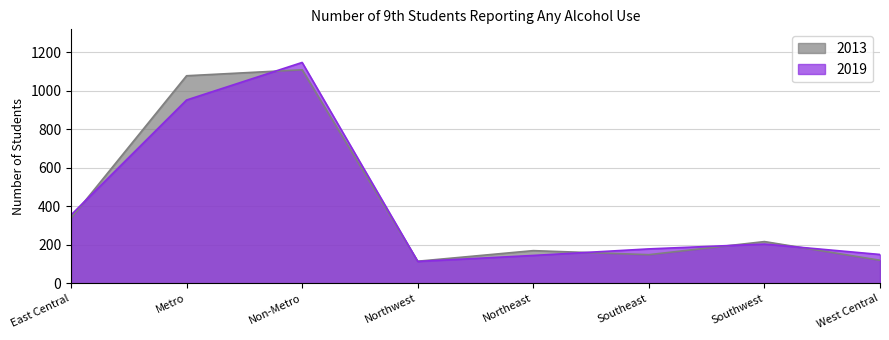

Reading left to right, list all the values displayed in this chart.

2013: 338	1078	1109	115	170	149	217	120
2019: 355	952	1147	114	145	179	204	150